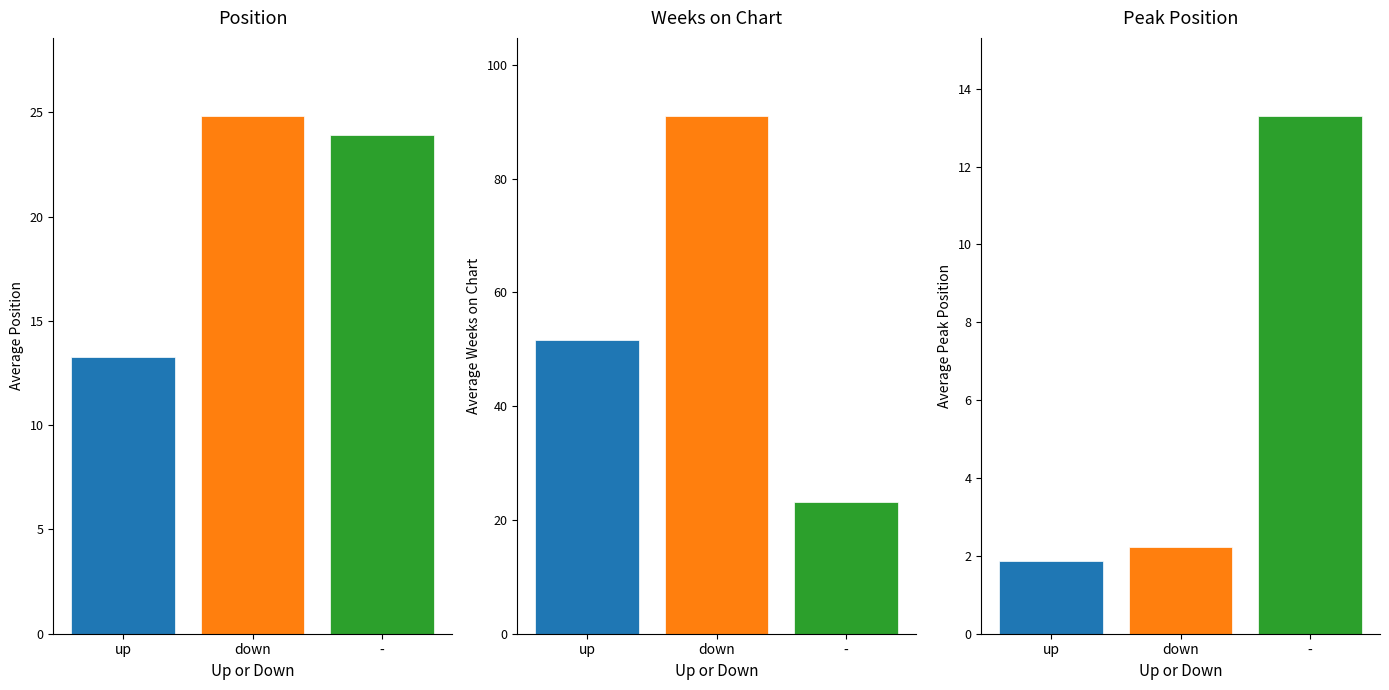

How many values in the down series exceed 23?

2